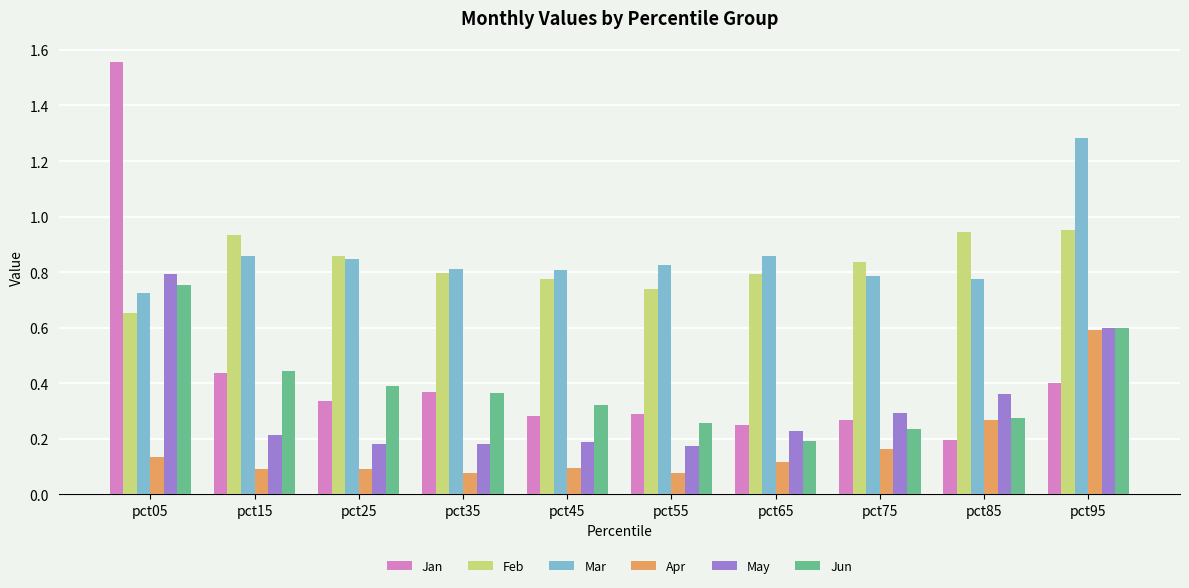

What are all the series names shown in the legend?

Jan, Feb, Mar, Apr, May, Jun